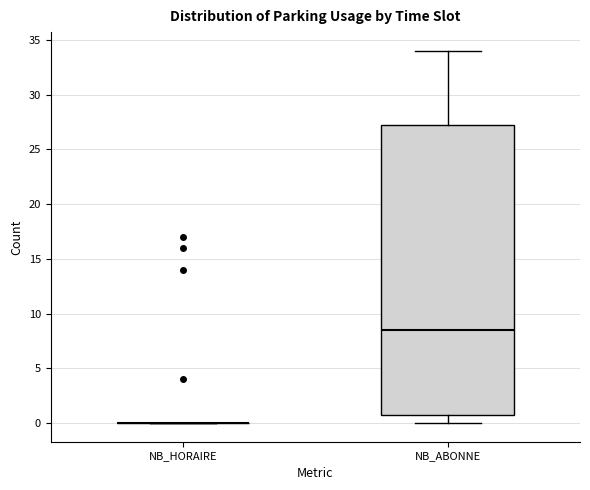

Reading left to right, read every box against the y-axis: the position of its median line, the range the box covers, and the ends of its whiskers. The values are not printed on the chart, so give them approximately, as read against the axis.

NB_HORAIRE: box collapsed to a line at 0.0, whiskers 0.0 to 0.0
NB_ABONNE: median 8.5, box 1.0 to 27.5, whiskers 0.0 to 34.0